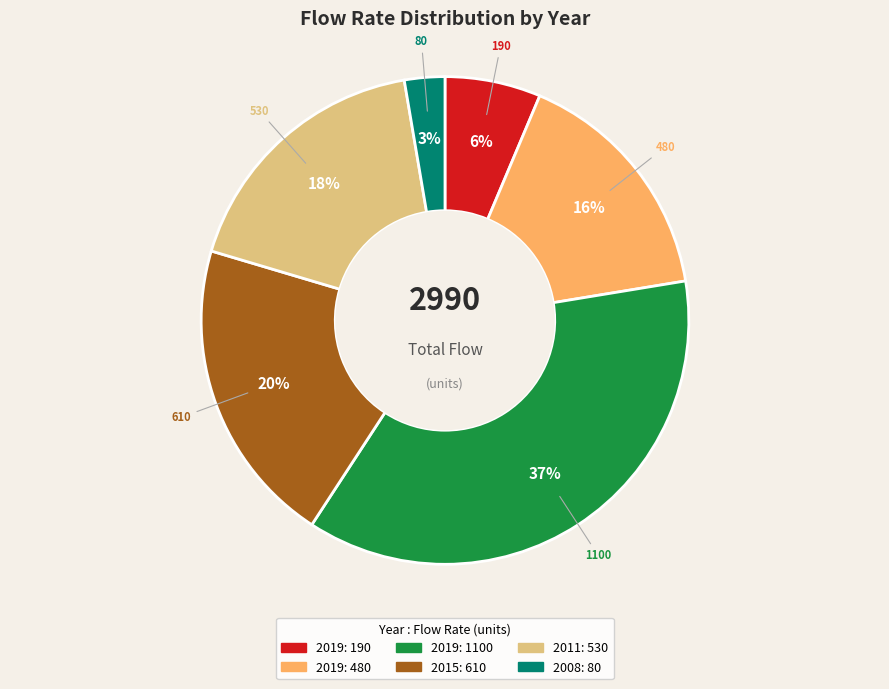

To the nearest percent, what is the average slice percentage?

17%